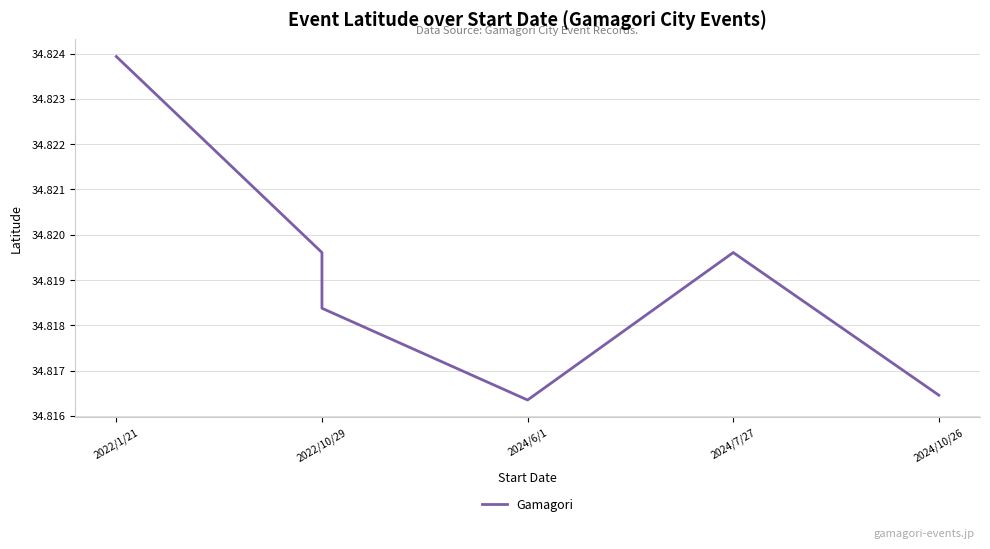

Approximately how many times larger is the value at 2022/10/29 compared to 2022/10/29?

1.0